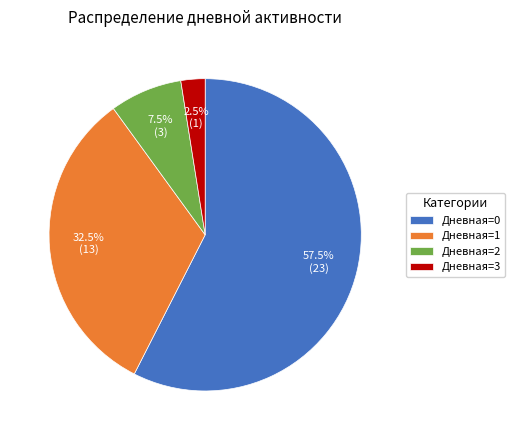

Does any single category account for the majority?

Yes